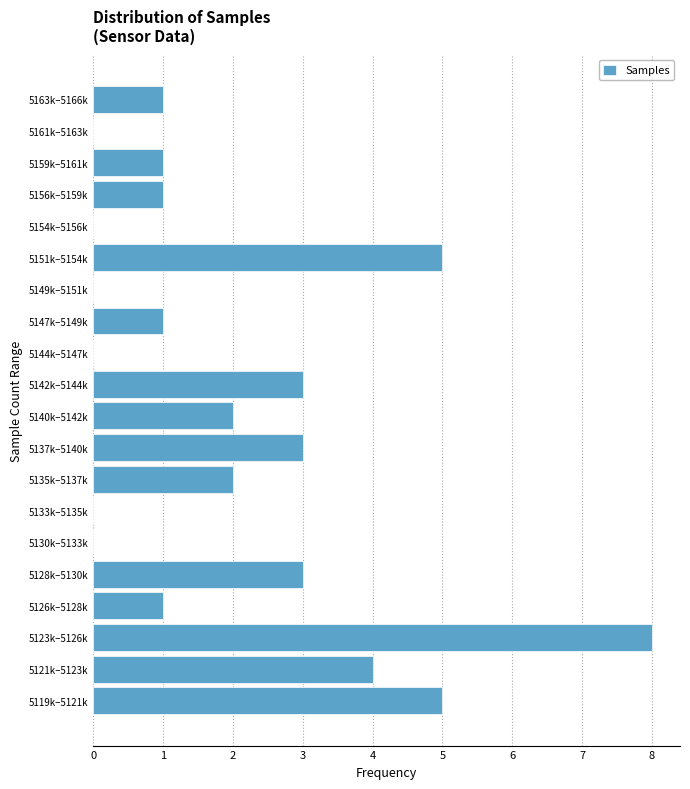

Reading top to bottom, list all the values displayed in this chart.

5163k–5166k=1	5161k–5163k=0	5159k–5161k=1	5156k–5159k=1	5154k–5156k=0	5151k–5154k=5	5149k–5151k=0	5147k–5149k=1	5144k–5147k=0	5142k–5144k=3	5140k–5142k=2	5137k–5140k=3	5135k–5137k=2	5133k–5135k=0	5130k–5133k=0	5128k–5130k=3	5126k–5128k=1	5123k–5126k=8	5121k–5123k=4	5119k–5121k=5